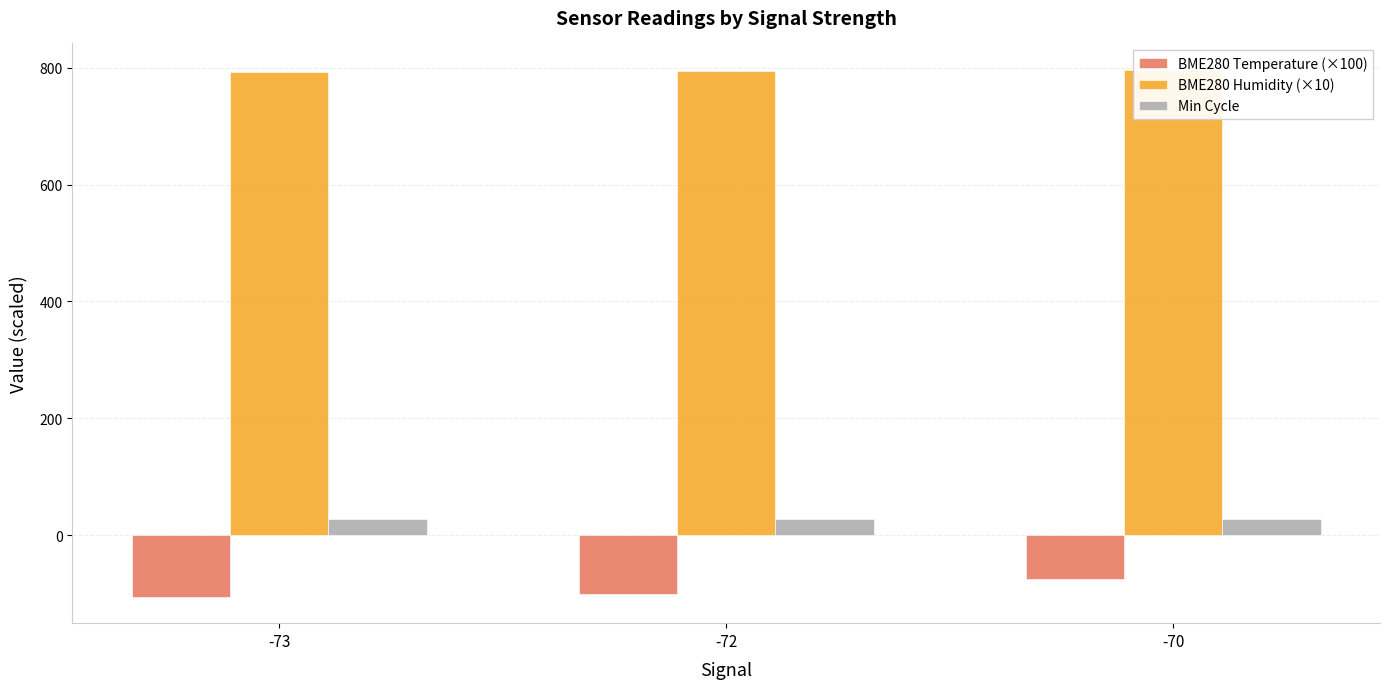

Reading left to right, list all the values displayed in this chart.

BME280 Temperature (×100): -73=-105.4	-72=-100.4	-70=-75.0
BME280 Humidity (×10): -73=793.0	-72=794.6	-70=796.3
Min Cycle: -73=28.0	-72=28.0	-70=28.0